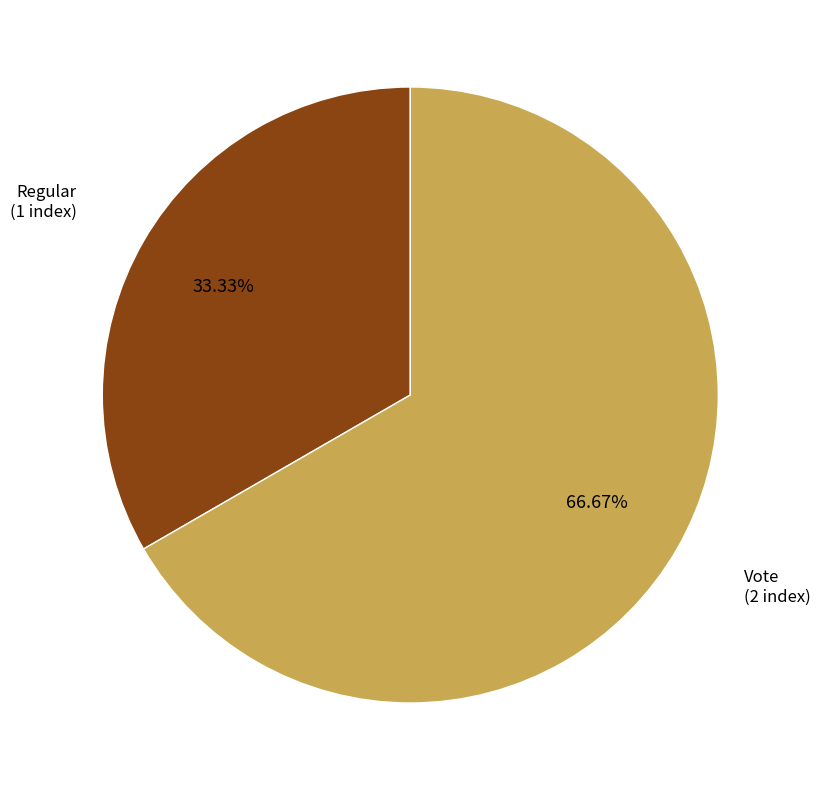

Does any single category account for the majority?

Yes